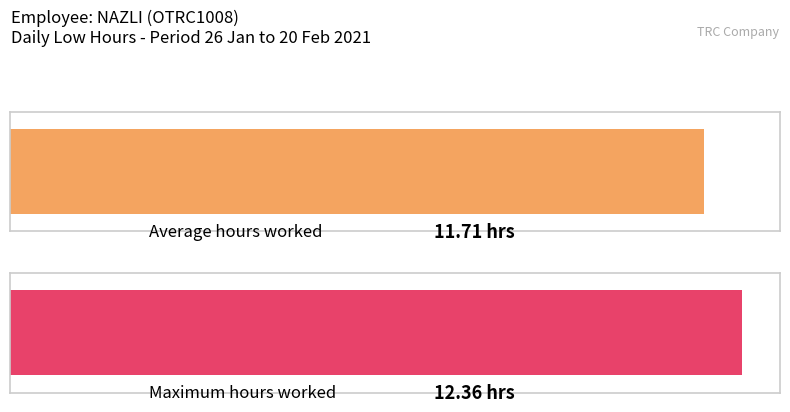

What is the greatest value displayed?

12.4